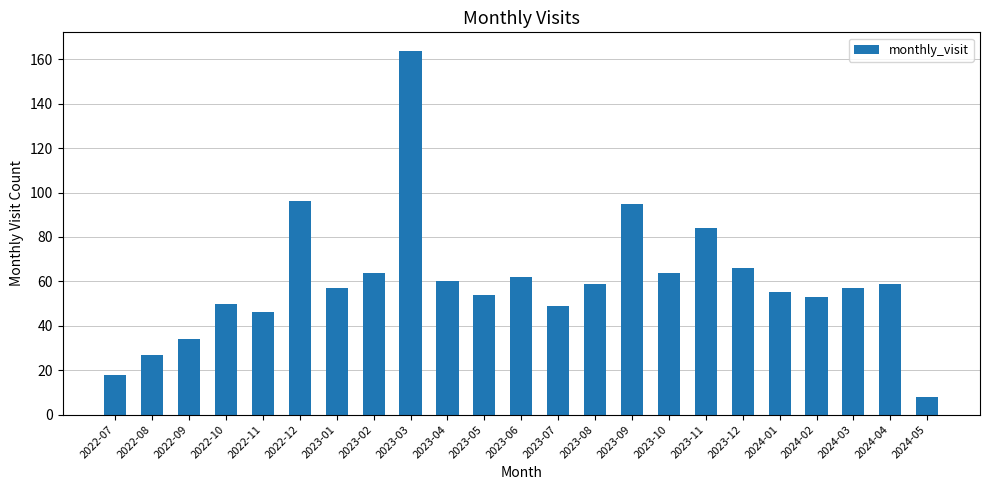

Is it true that the value at 2023-06 is 16?

False